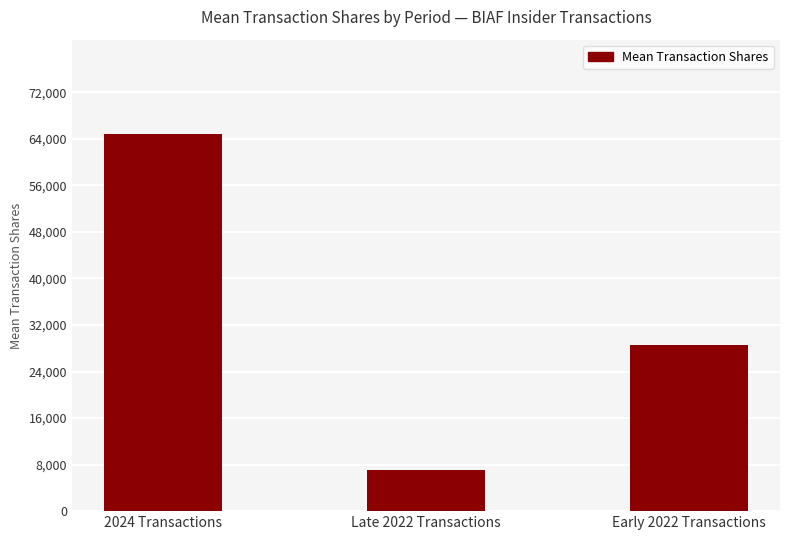

What value does the data have at Late 2022 Transactions, to the nearest 10?

7020